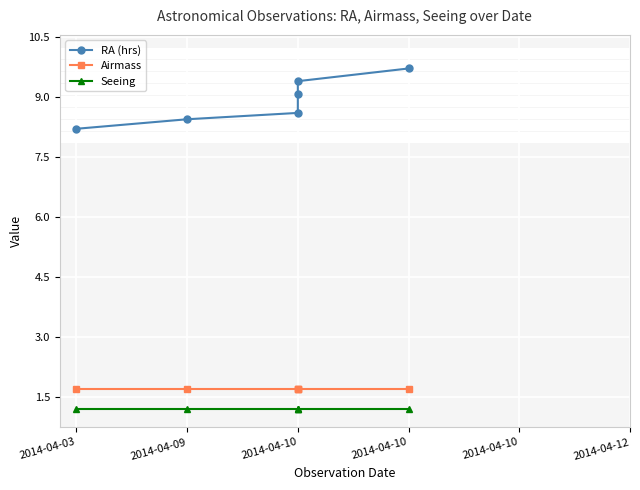

What value does the Airmass series have at 2014-04-03?

1.7